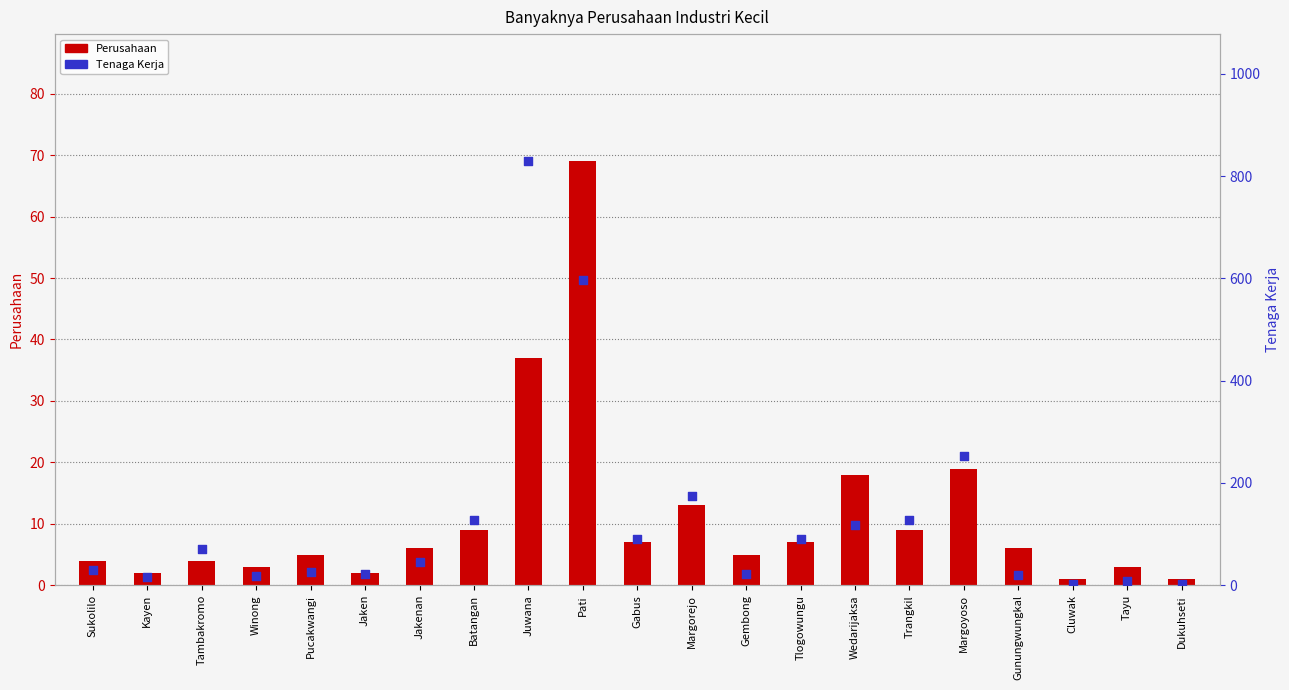

Is the value of Perusahaan at Batangan greater than the value of Tenaga Kerja at Sukolilo?

No